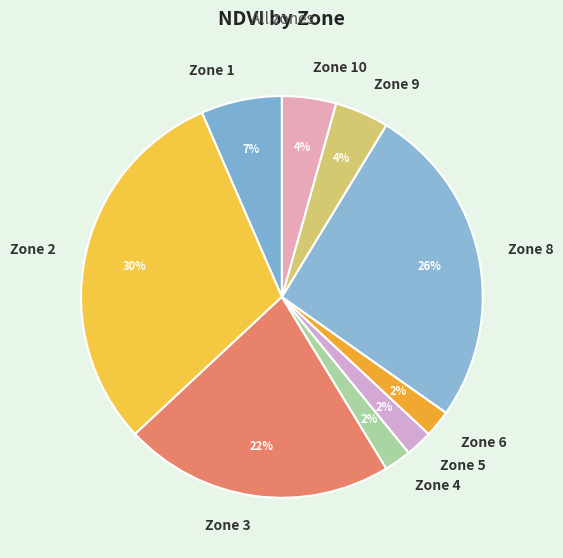

Is it true that Zone 3 is 22% of the pie?

True